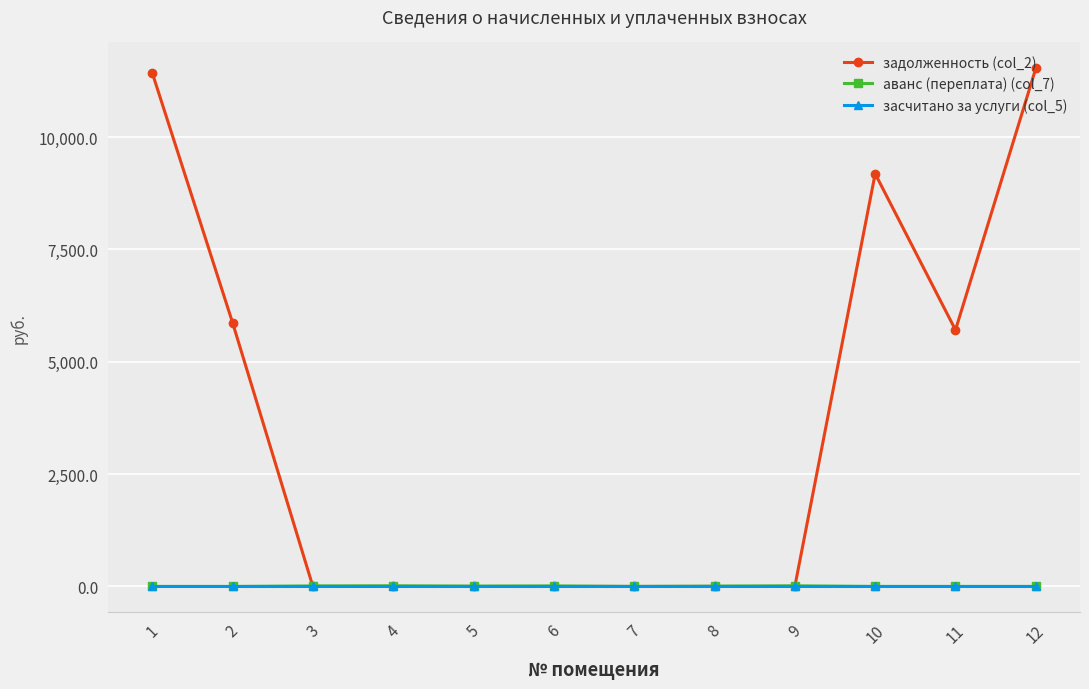

Between 6 and 12, which series saw the biggest shift?

задолженность (col_2)